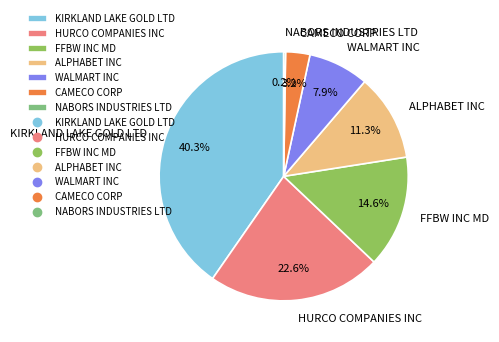

Which category has the biggest portion of the pie?

KIRKLAND LAKE GOLD LTD